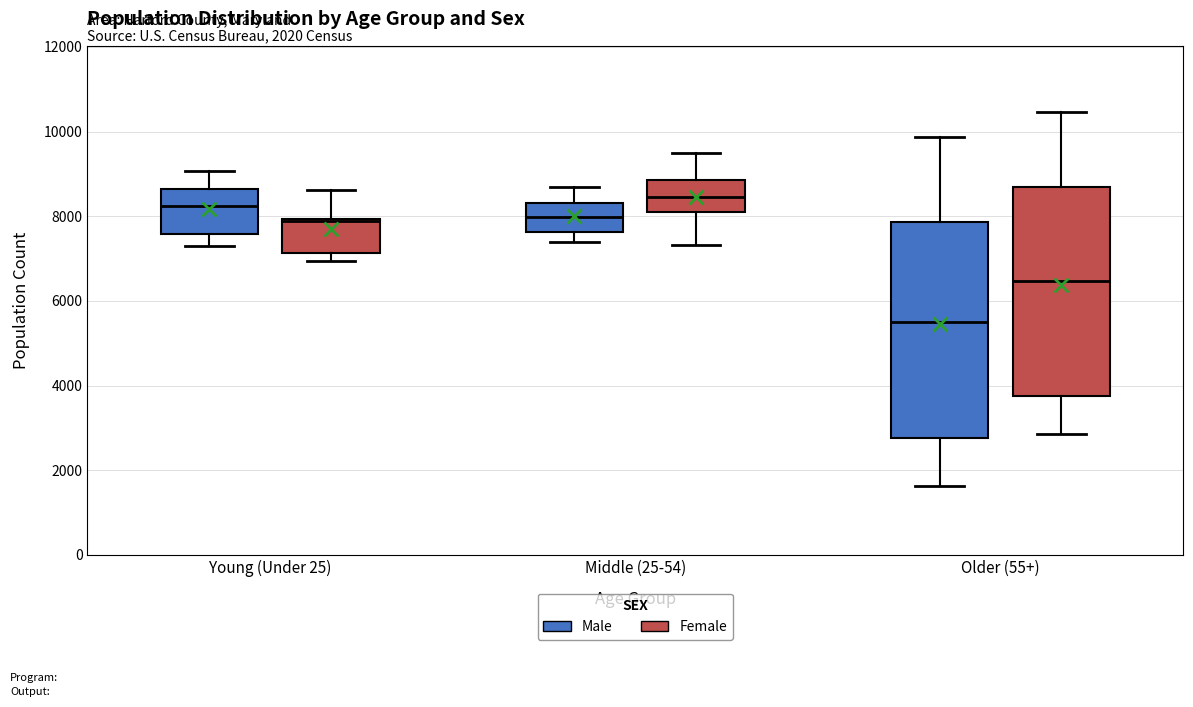

Which box has the lowest median line?

Older (55+) (Male)